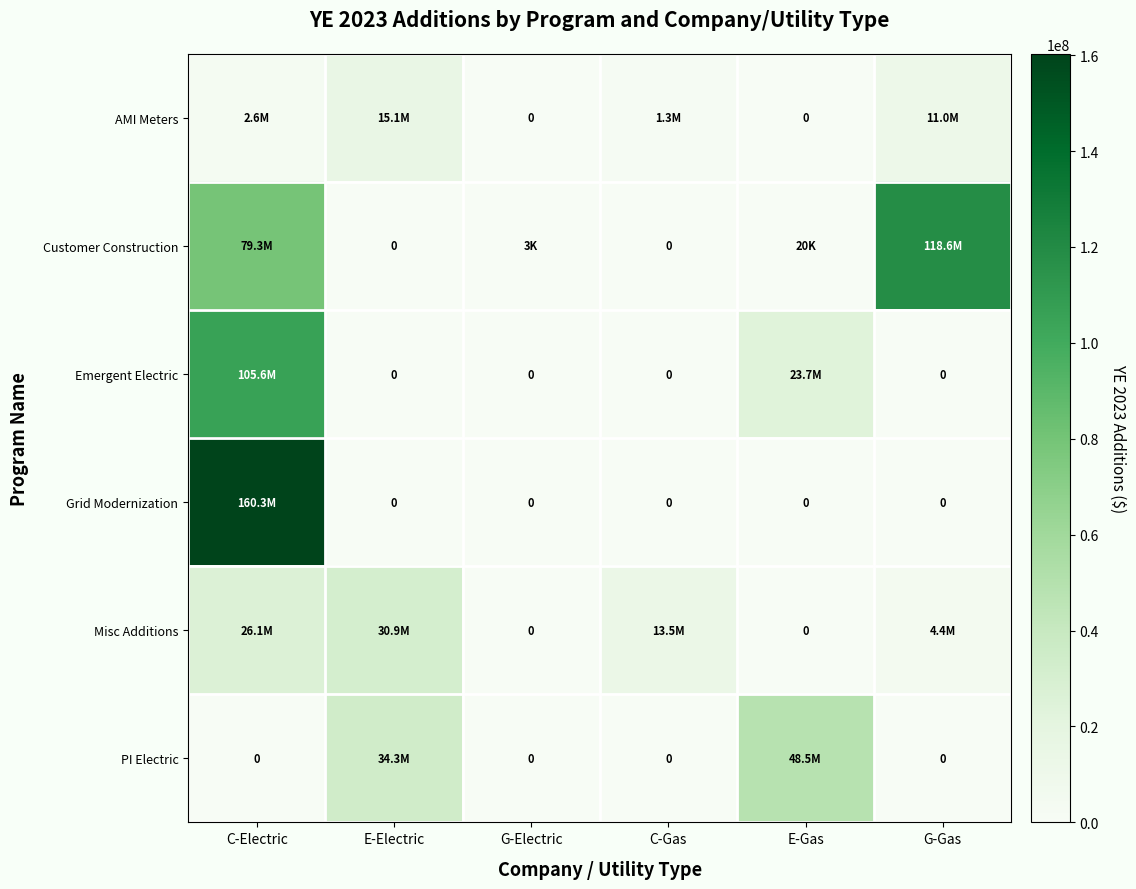

Is it true that Grid Modernization equals 160280783.0 at C-Electric?

True